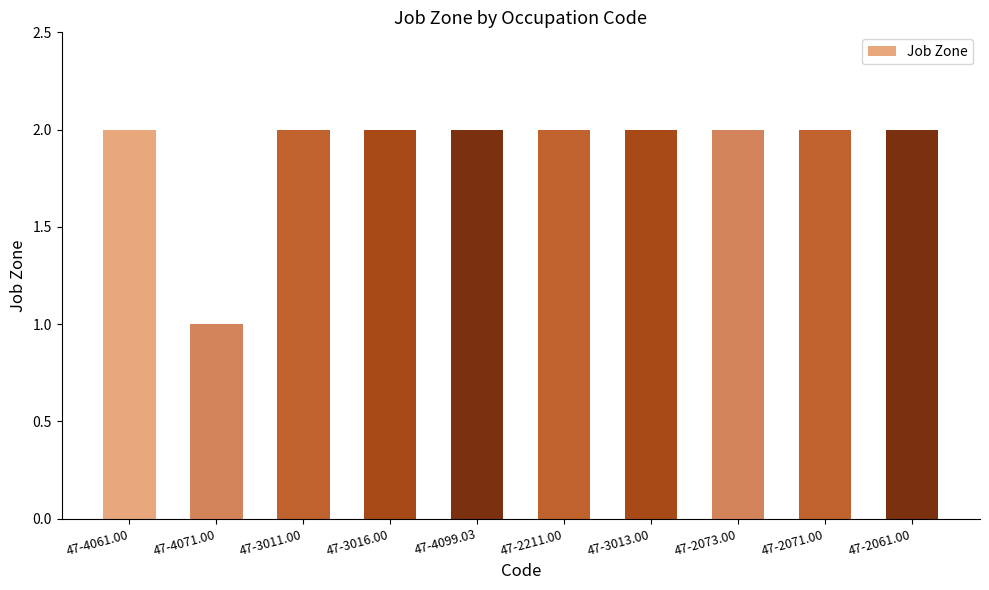

Reading left to right, extract all data points from this chart.

47-4061.00=2	47-4071.00=1	47-3011.00=2	47-3016.00=2	47-4099.03=2	47-2211.00=2	47-3013.00=2	47-2073.00=2	47-2071.00=2	47-2061.00=2